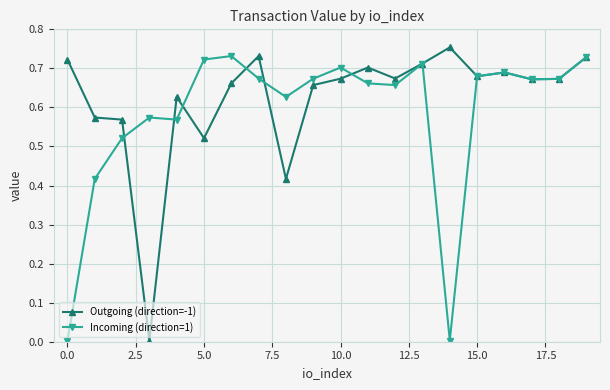

List the series in order of their overall mean, lowest first.

Incoming (direction=1), Outgoing (direction=-1)